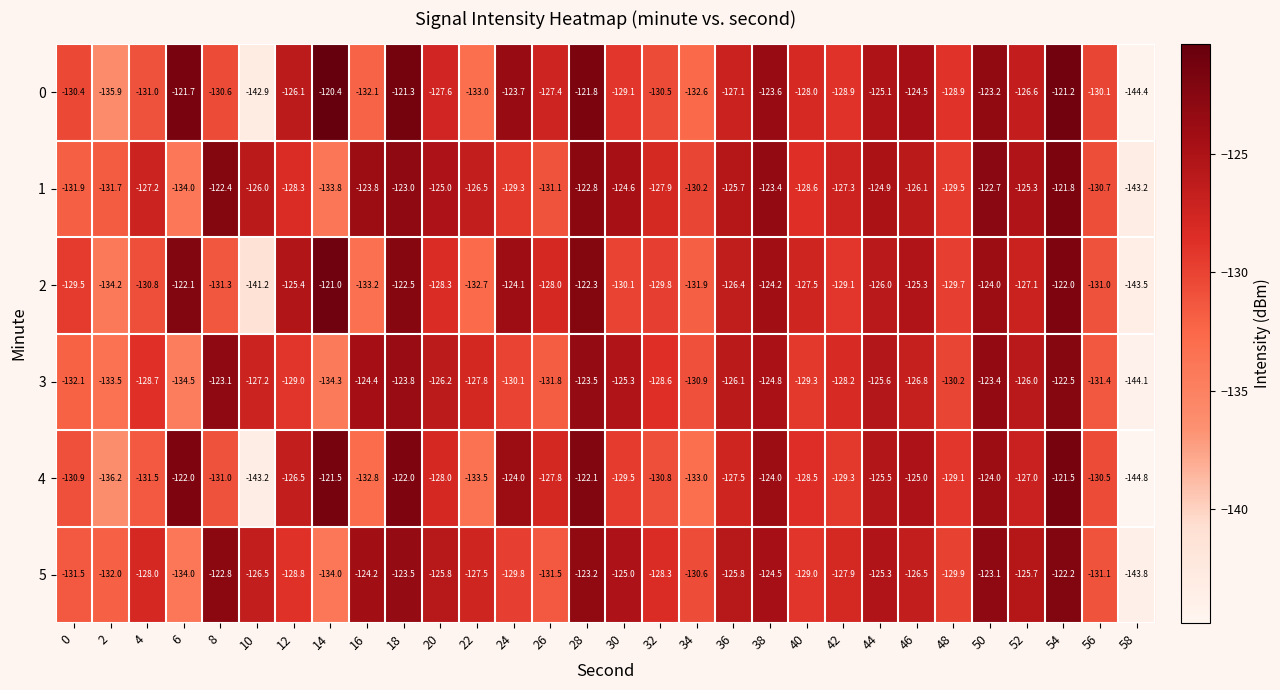

Where does the 3 series first go above -127?

8